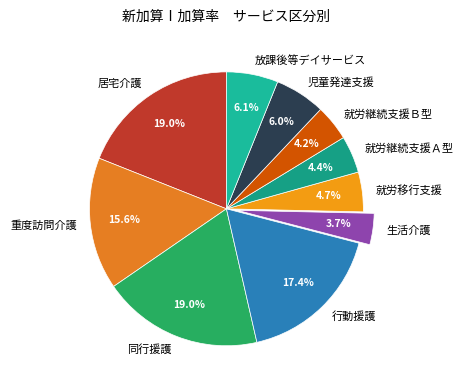

Which slice is the smallest?

生活介護